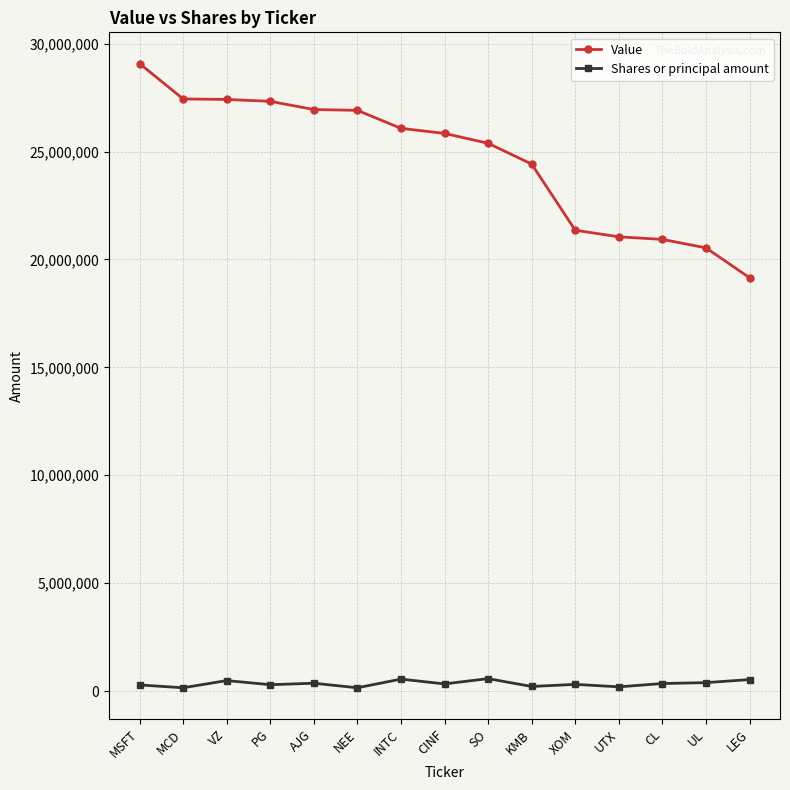

Which series has the largest total across all categories?

Value